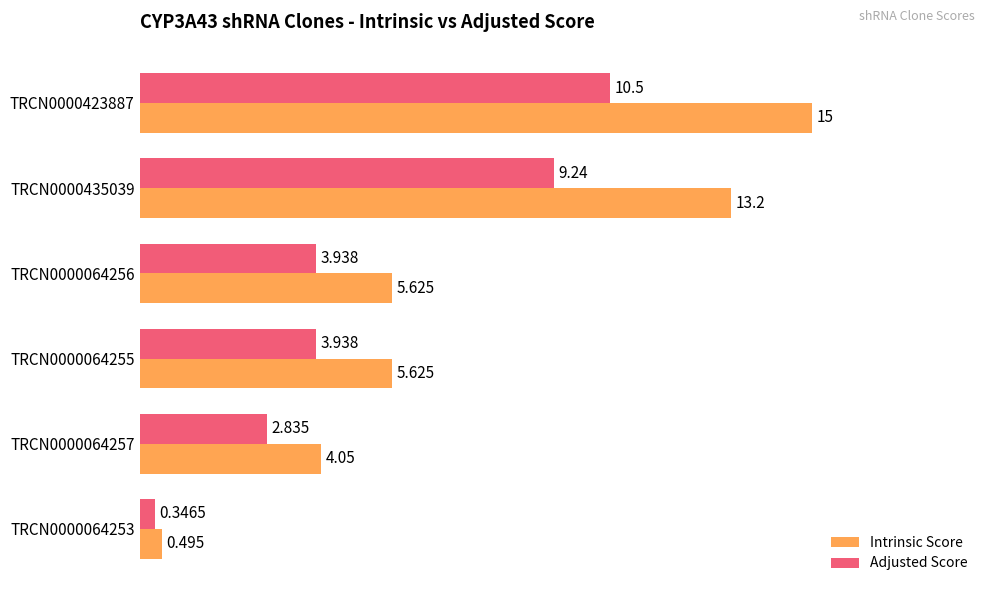

At how many categories does at least one series exceed 2?

5